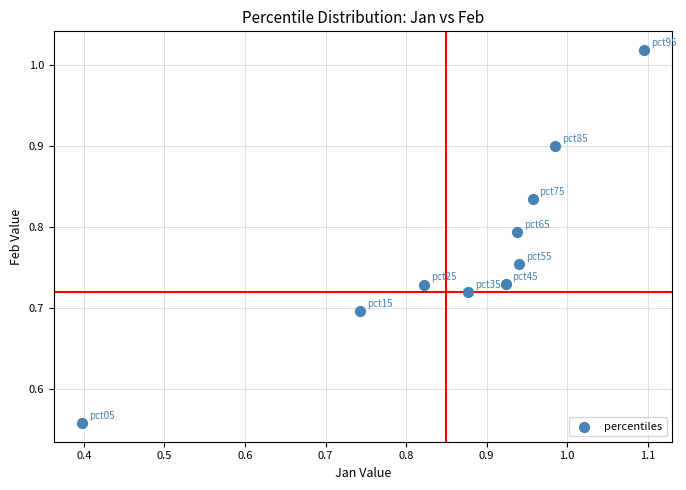

What is the range of Y values (max minus min)?

0.5